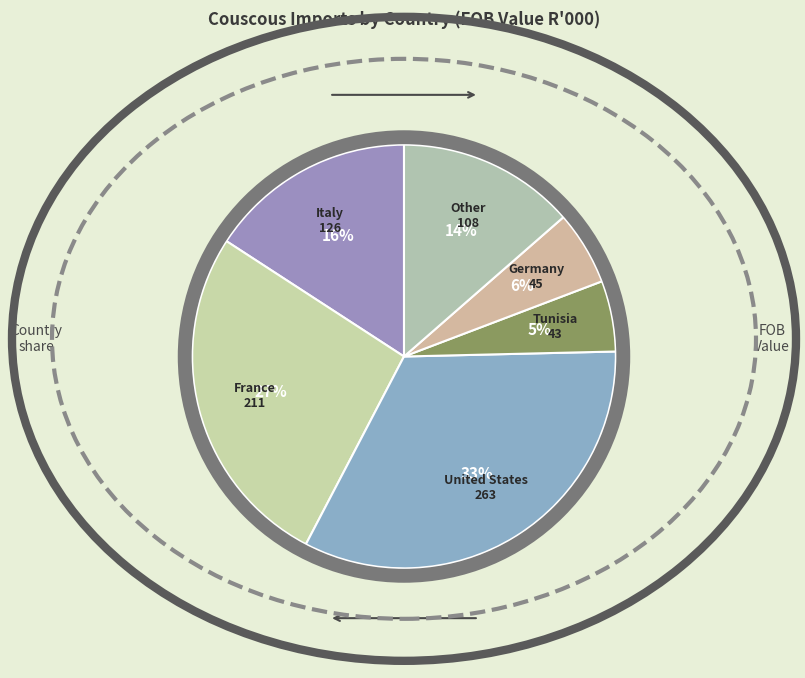

What is the ratio of the value at Tunisia to the value at Other?

0.4